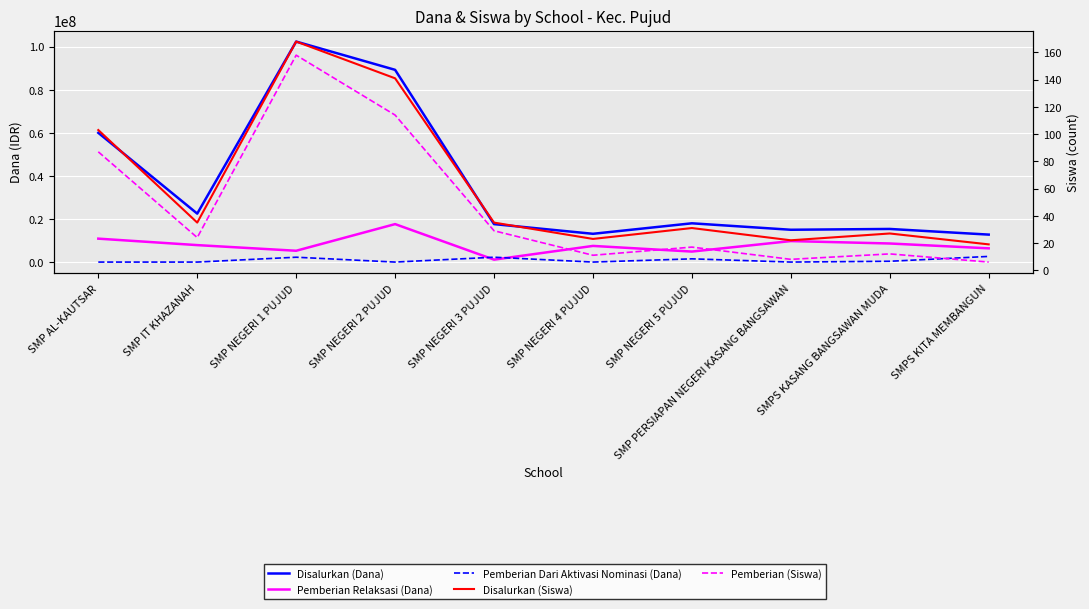

True or false: Pemberian Dari Aktivasi Nominasi (Dana) has more than 1 points higher than both neighbors.

True